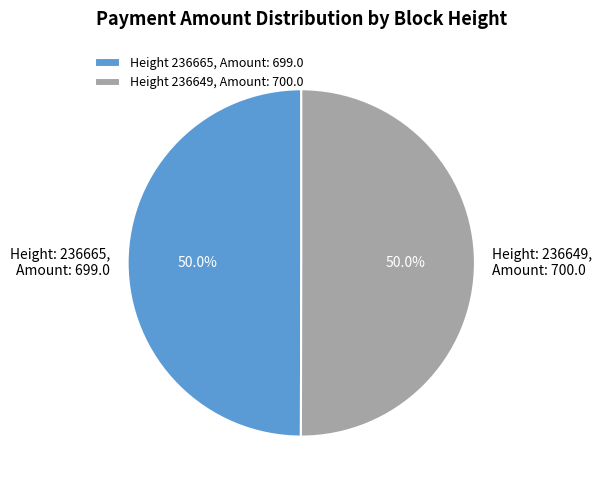

What is the total percentage of Height: 236649, Amount: 700.0 and Height: 236665, Amount: 699.0?

100.0%